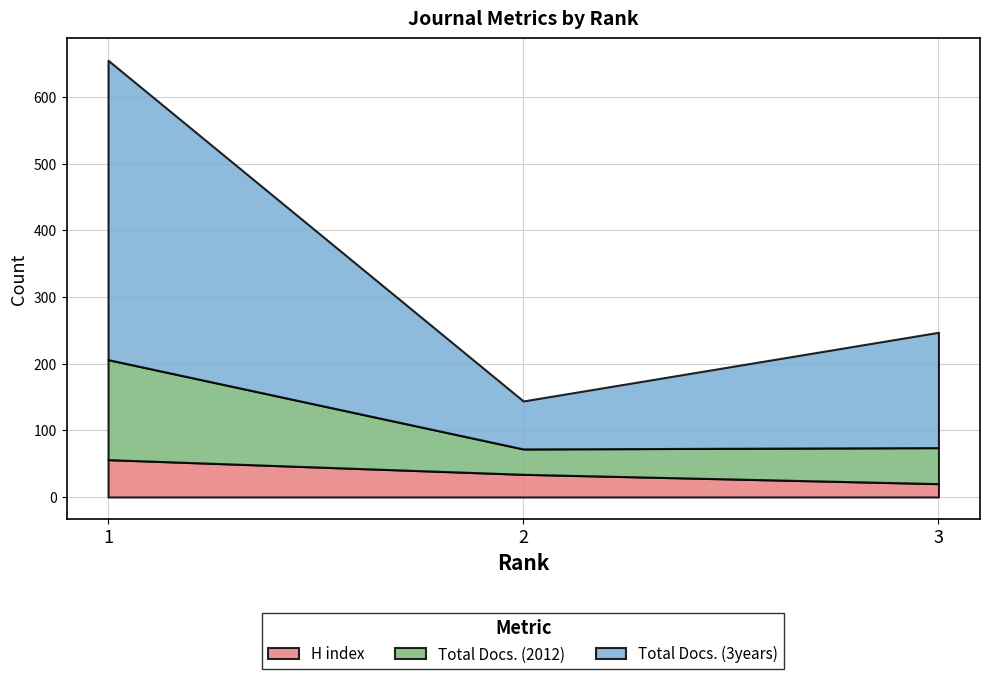

How many lines are shown in the chart?

3